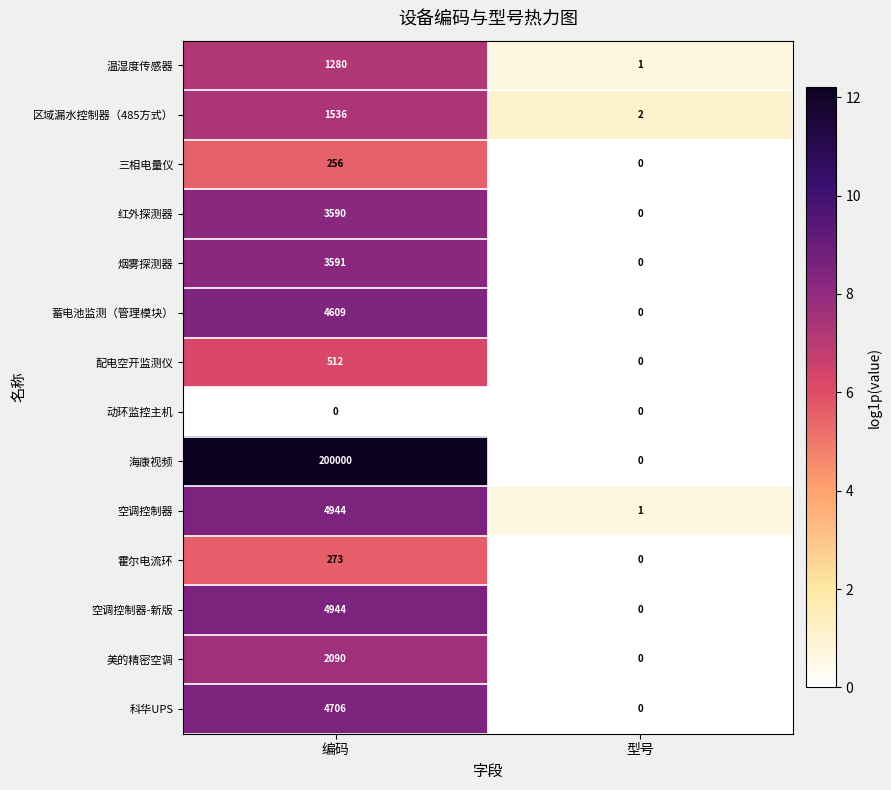

At which label does 温湿度传感器 reach its minimum?

型号